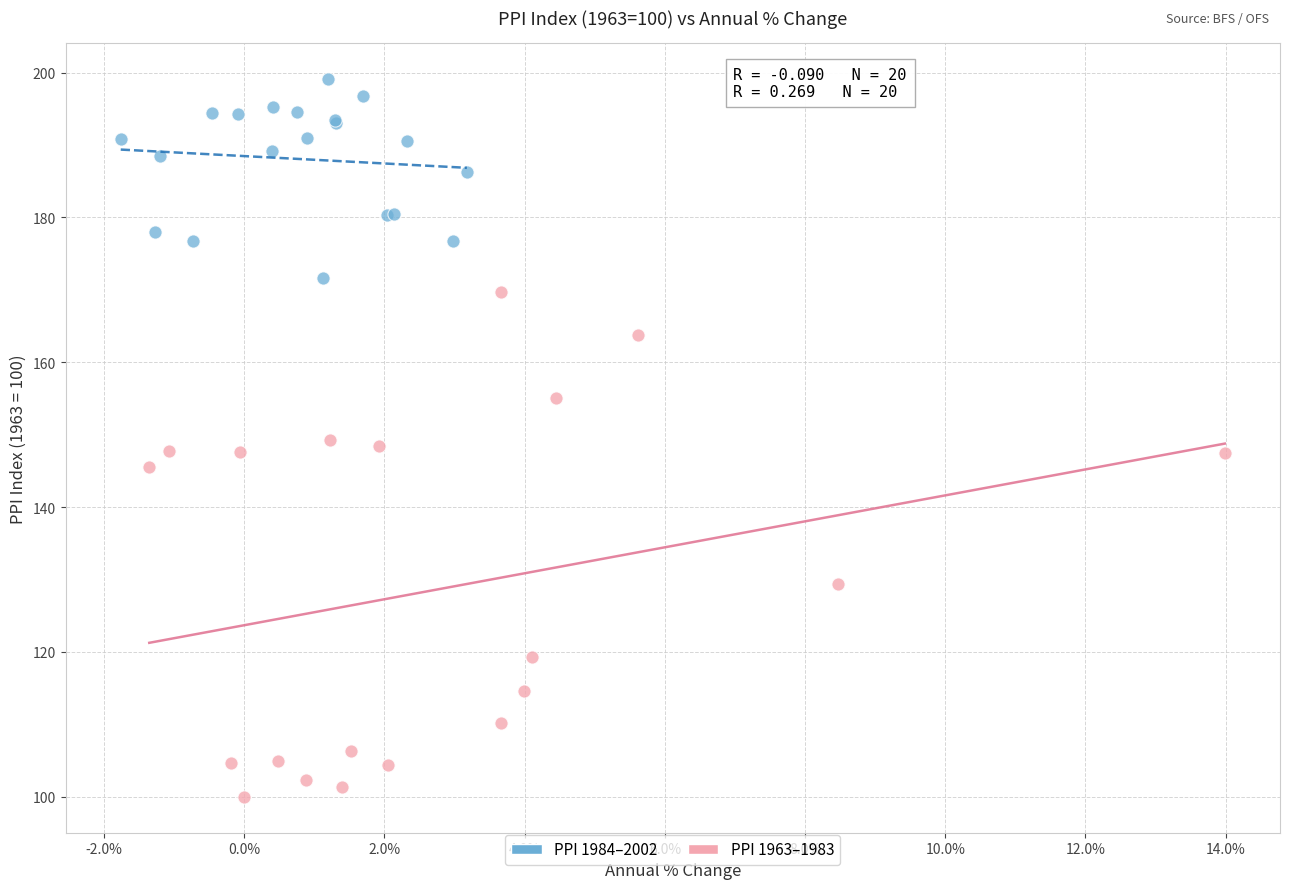

Which series contains the highest Y value?

PPI 1984–2002